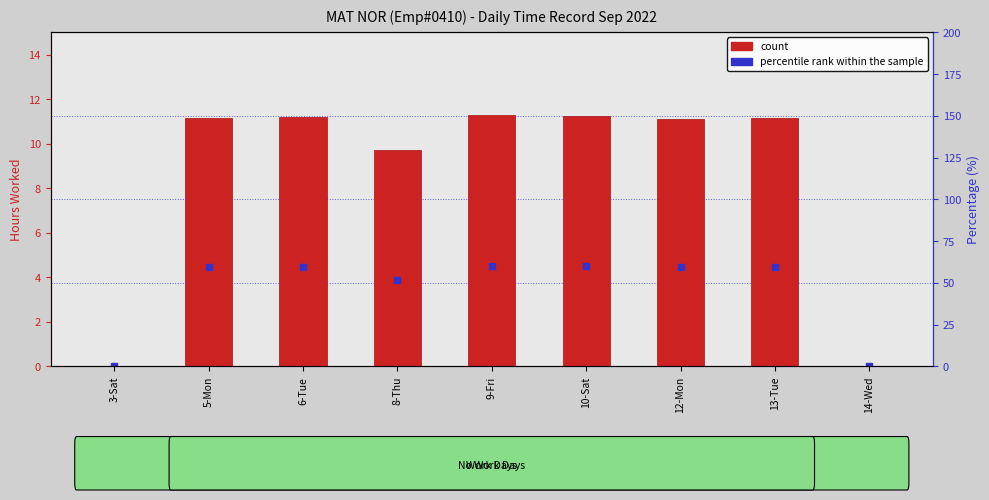

What are all the series names shown in the legend?

count, percentile rank within the sample